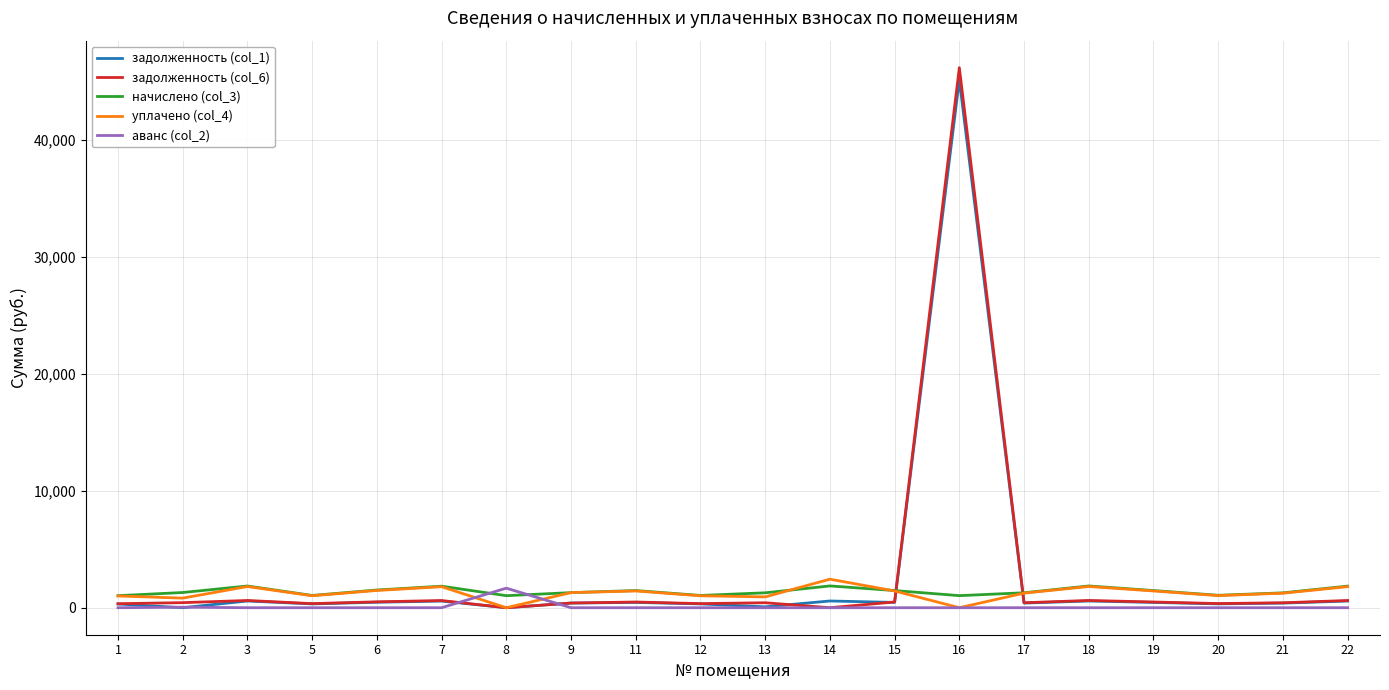

Which series has the largest range (max minus min)?

задолженность (col_6)